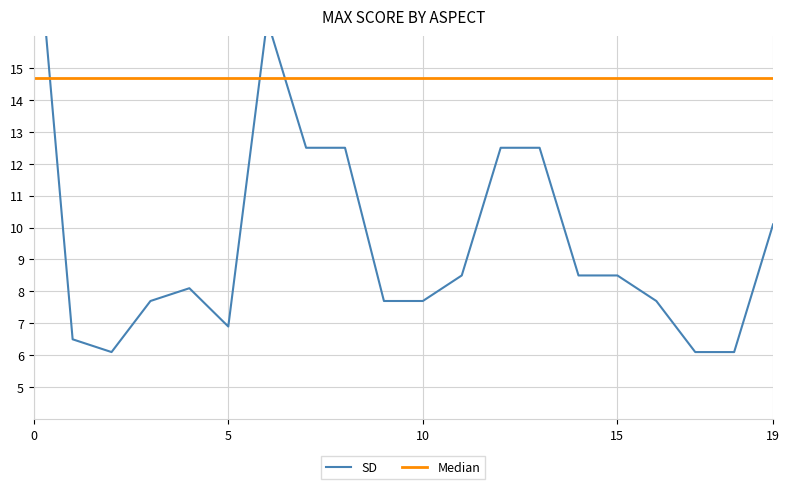

Is it true that SD equals 8.5 at 15?

True